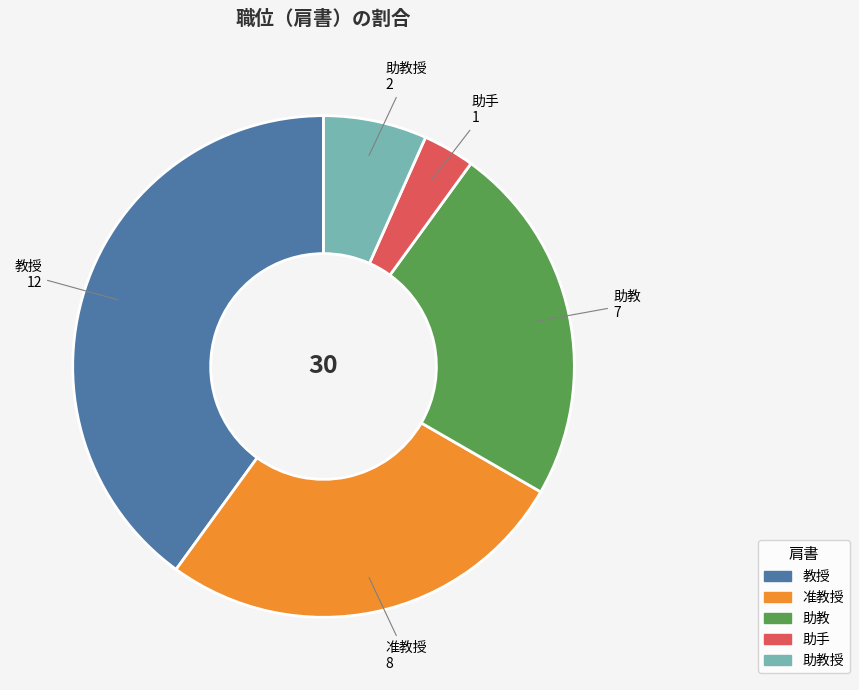

Does any single category account for the majority?

No